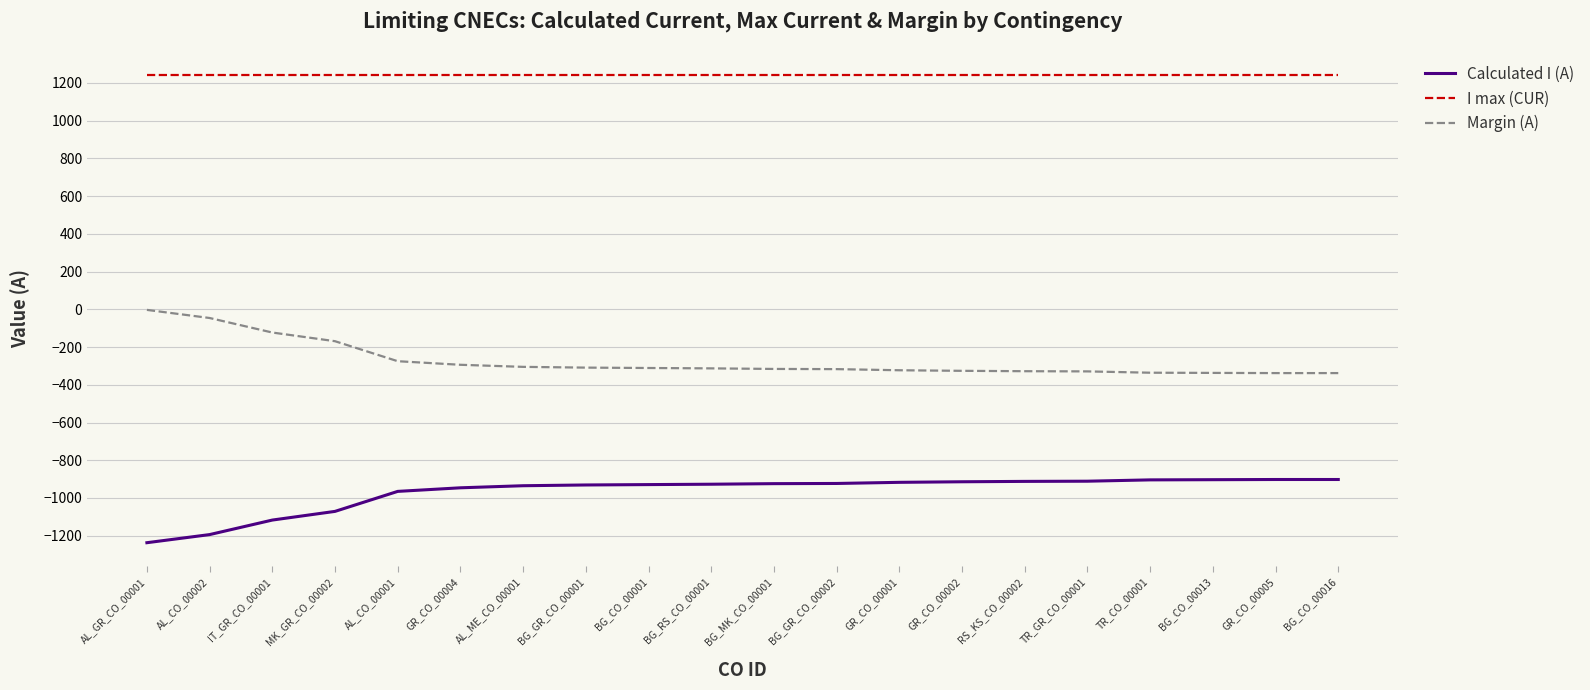

True or false: Margin (A) and Calculated I (A) intersect in this chart.

False